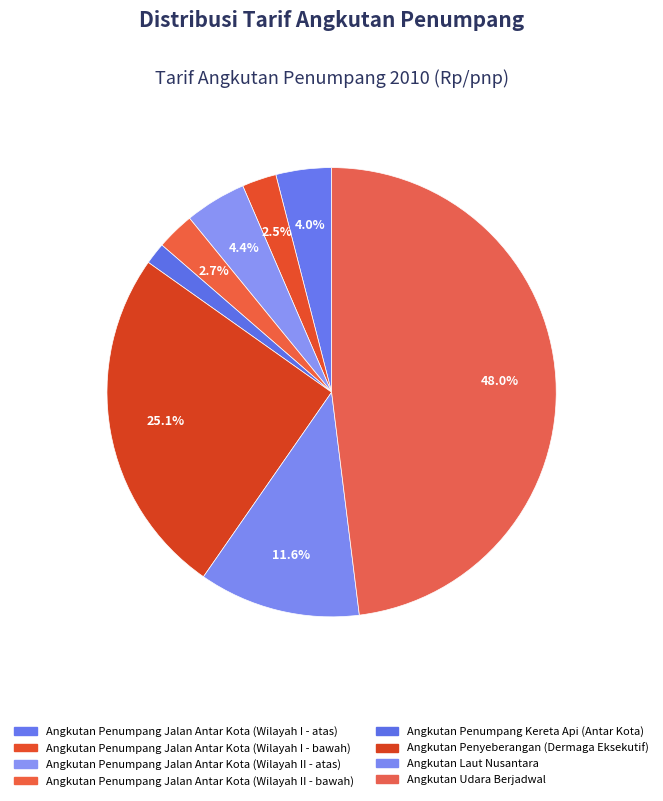

How many slices are in this pie chart?

8